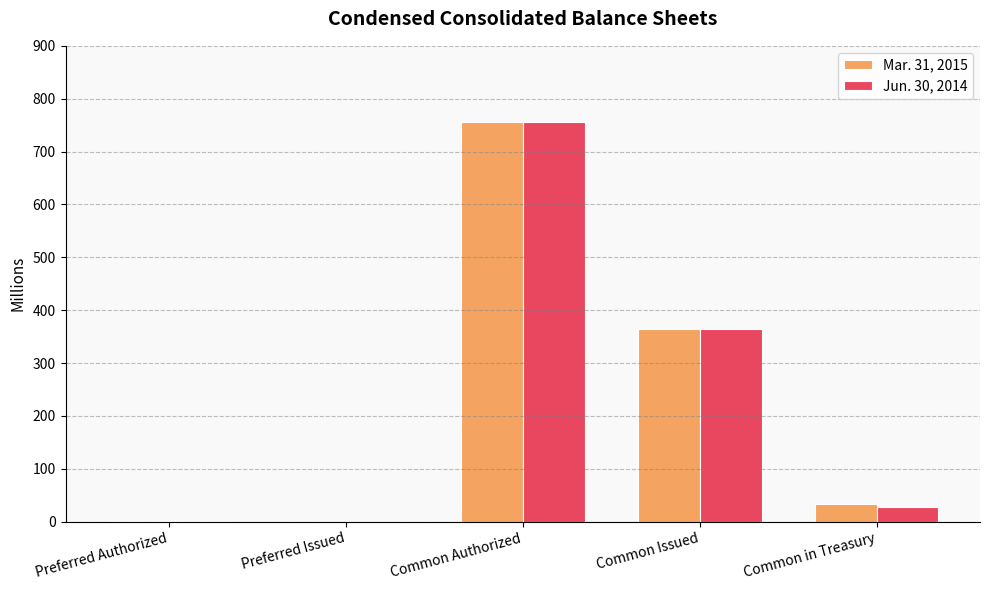

True or false: Jun. 30, 2014 has a value of 73.7 at Common Issued.

False